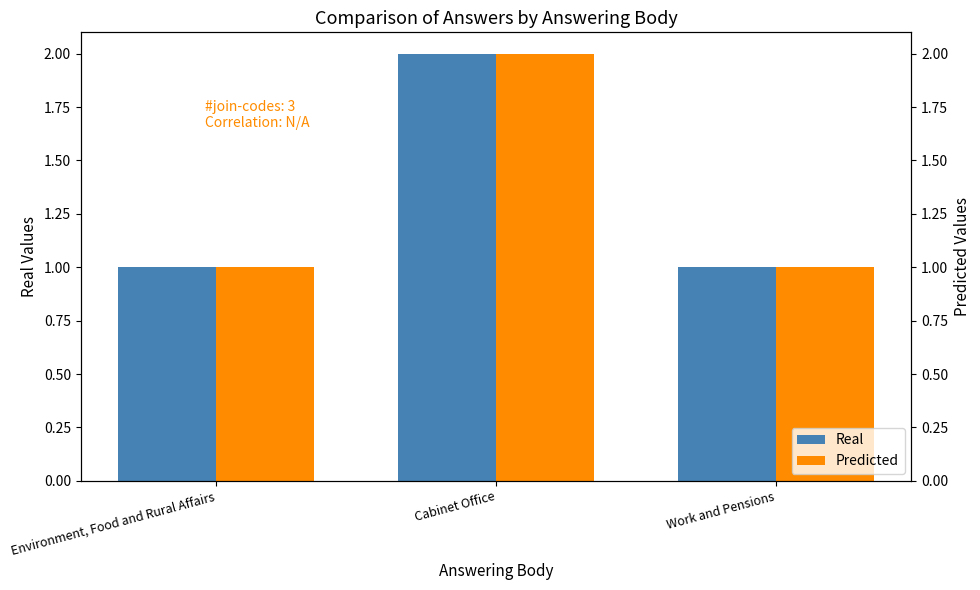

Is the value of Predicted at Cabinet Office greater than the value of Real at Cabinet Office?

No